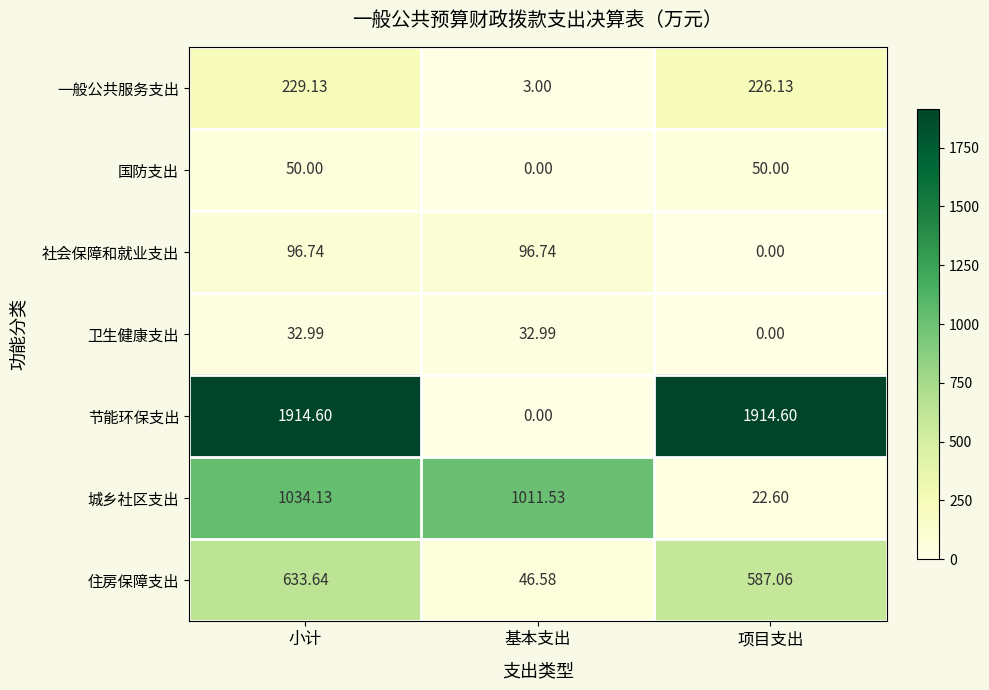

Rank the series by their maximum value, from lowest to highest.

卫生健康支出, 国防支出, 社会保障和就业支出, 一般公共服务支出, 住房保障支出, 城乡社区支出, 节能环保支出